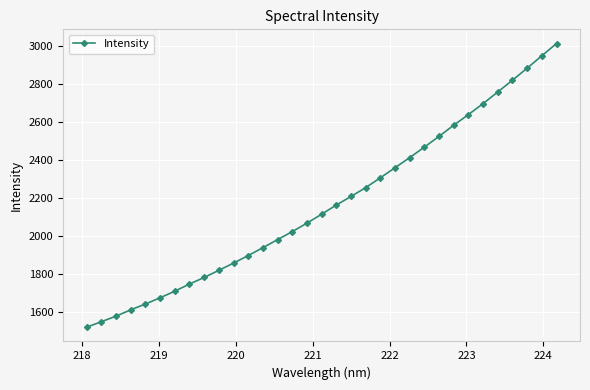

What is the difference between the second highest and second lowest values?

1400.8